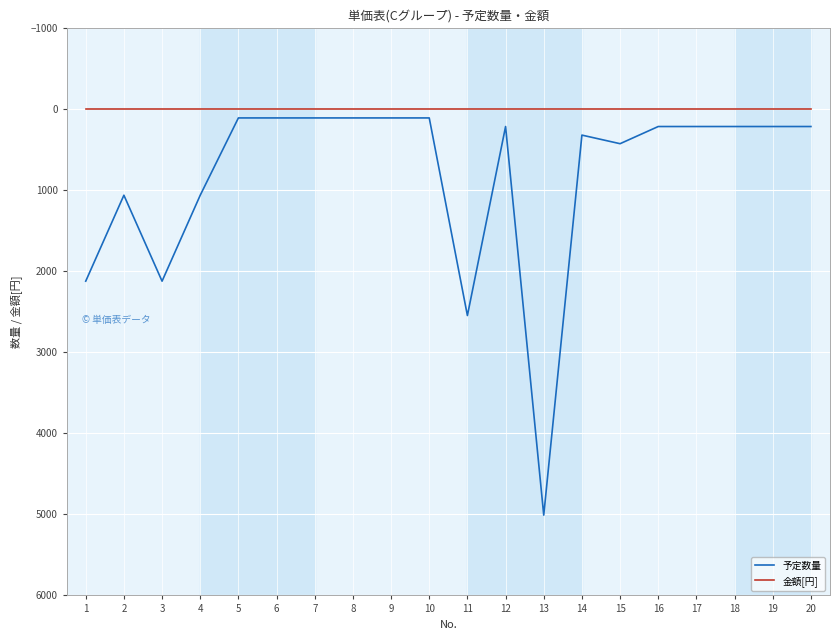

Is the value of 予定数量 at 19 greater than the value of 金額[円] at 3?

Yes